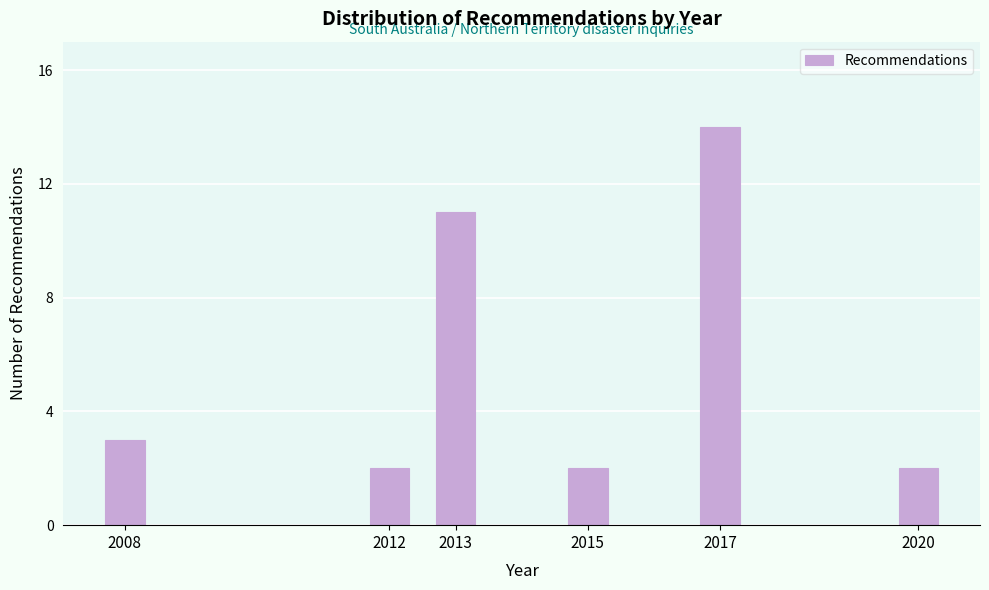

Reading left to right, transcribe all the data shown in this chart.

2008=3	2012=2	2013=11	2015=2	2017=14	2020=2